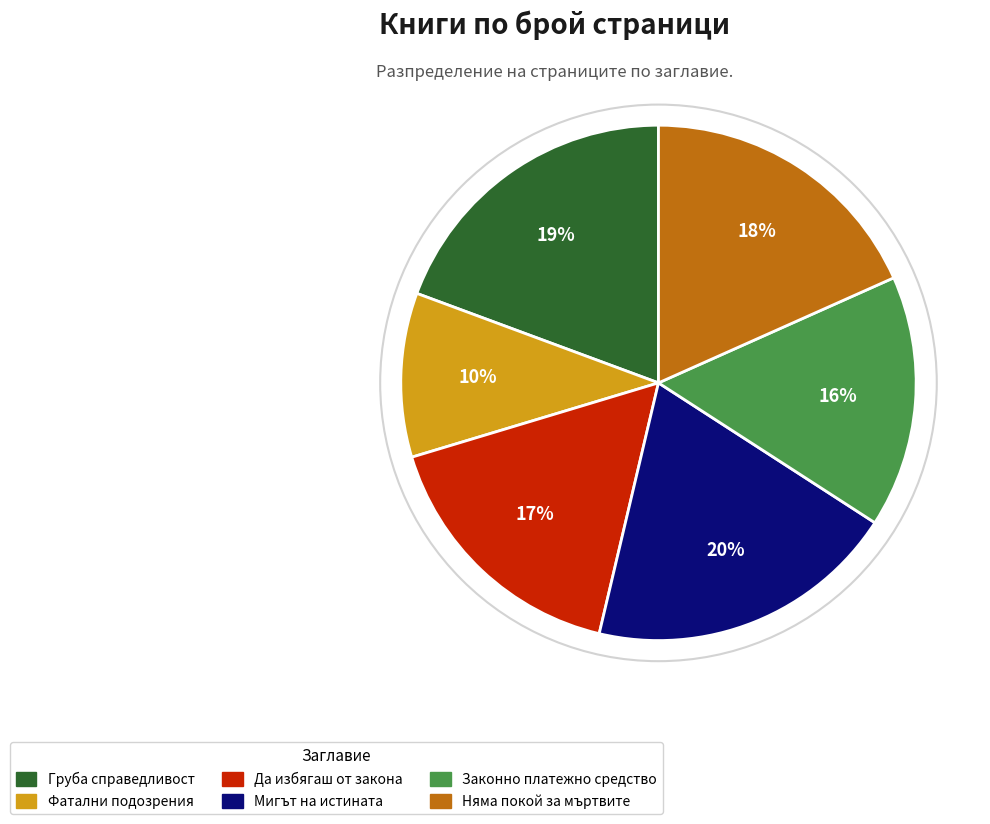

To the nearest percent, what is the average slice percentage?

17%